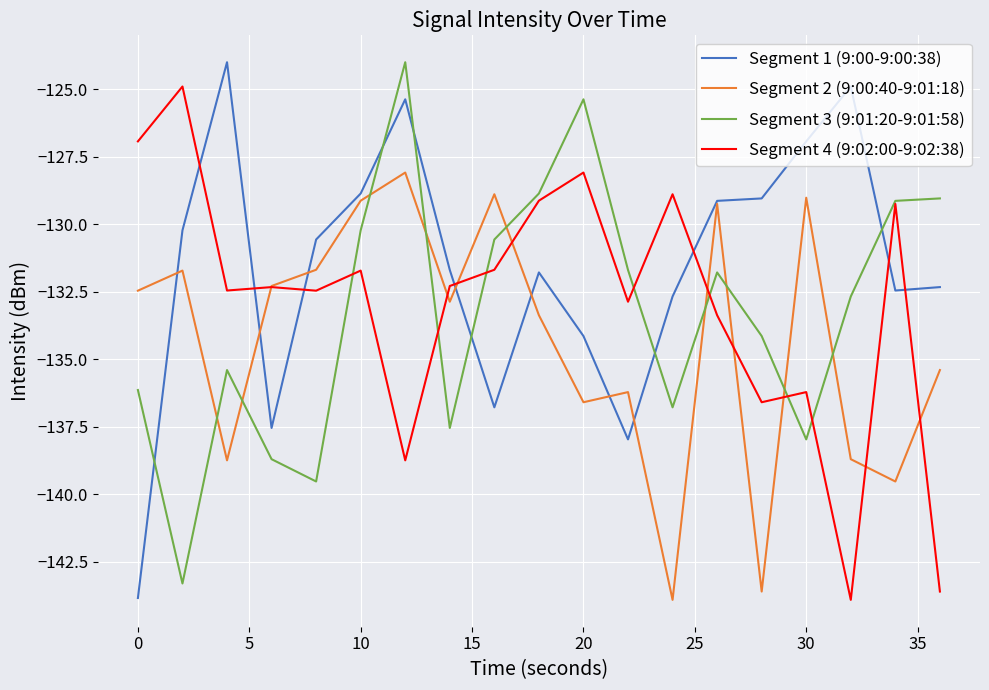

Does the chart display data point markers on the line(s)?

No